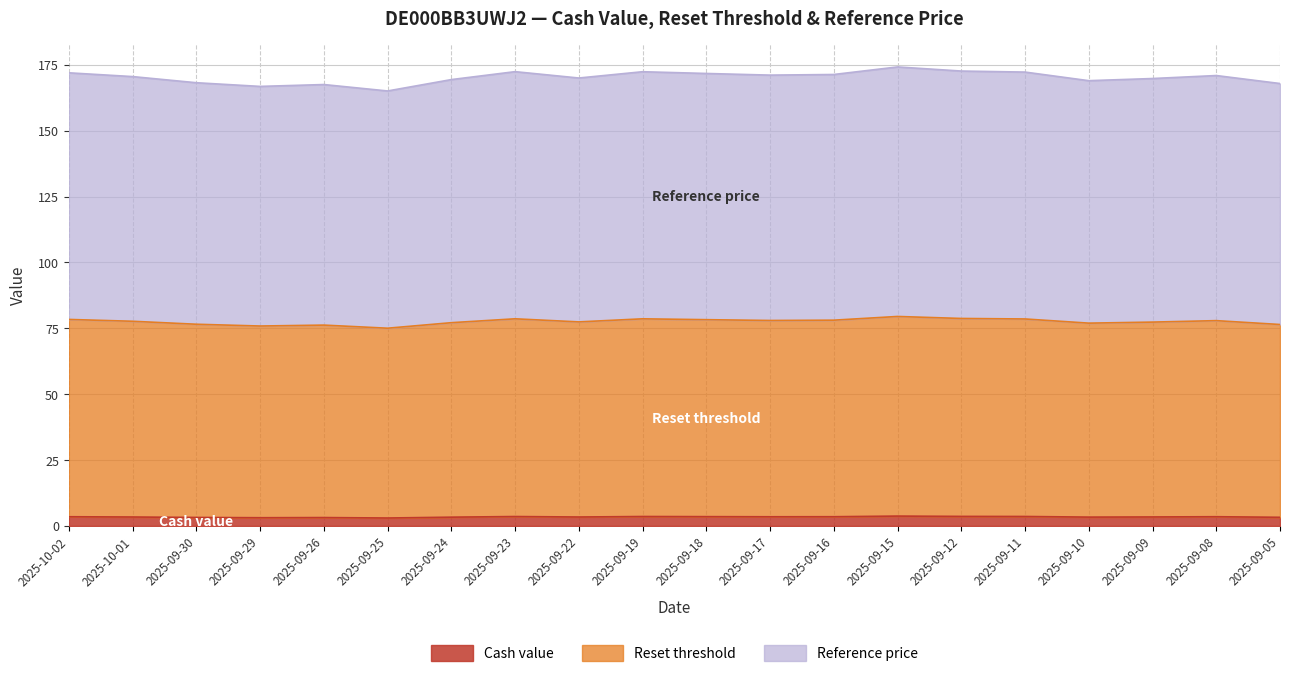

Is it true that Reference price equals 37.4 at 2025-09-12?

False